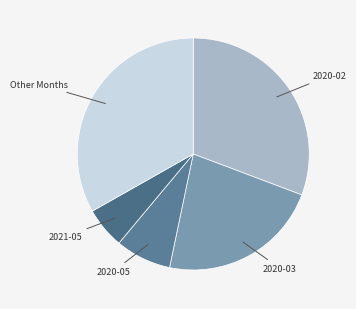

How many segments does this pie chart have?

5